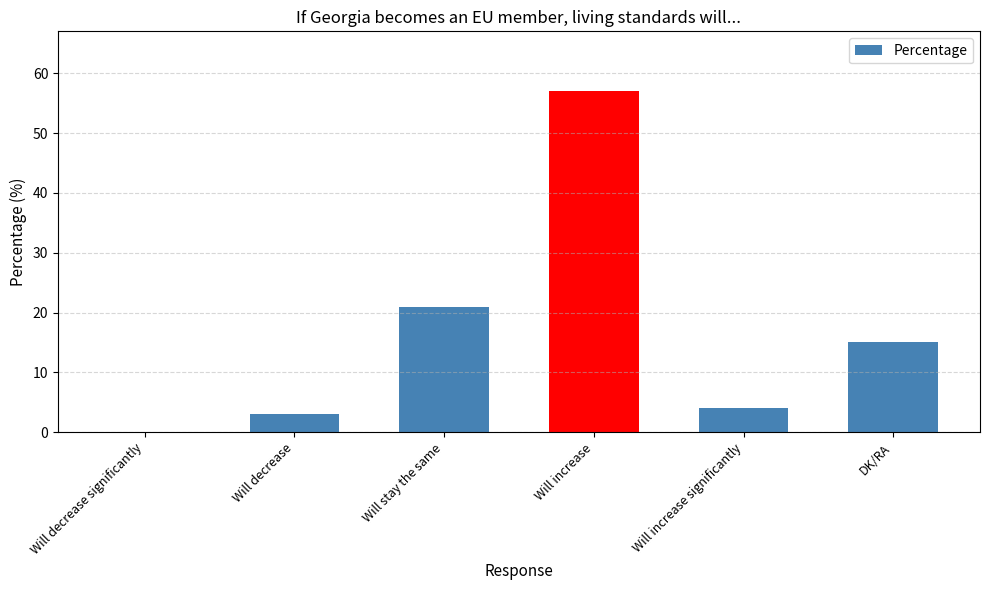

True or false: the data shows 21 at DK/RA.

False